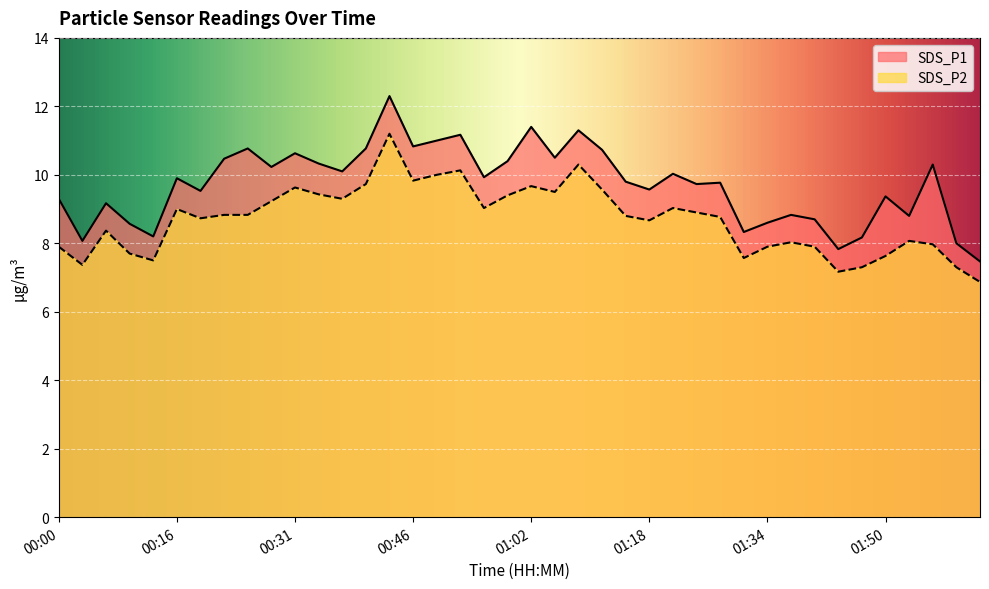

Where is the first local maximum for SDS_P2?

00:06